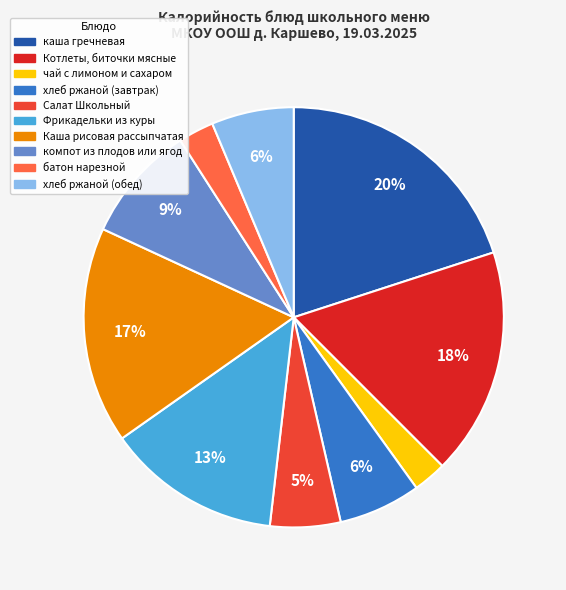

Count the number of slices in the pie.

10